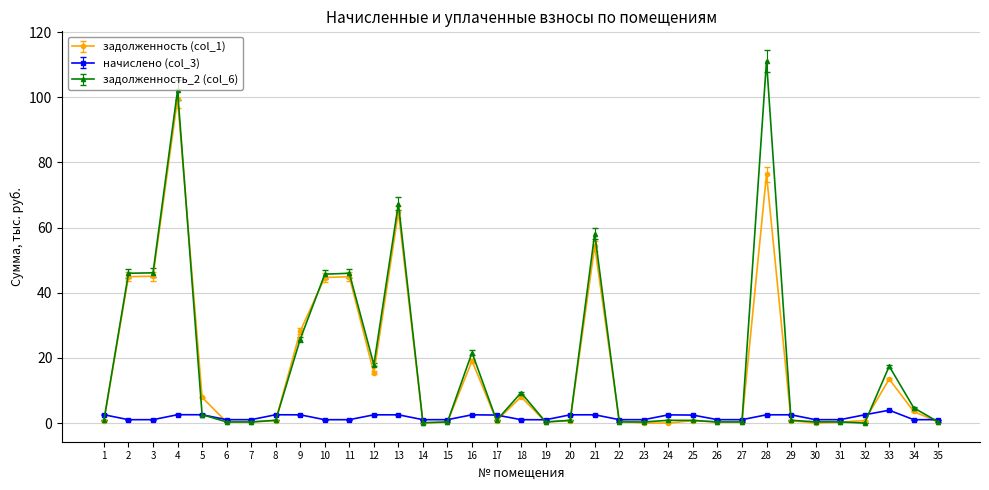

The value of задолженность (col_1) at 33 is 13.5. True or false?

True